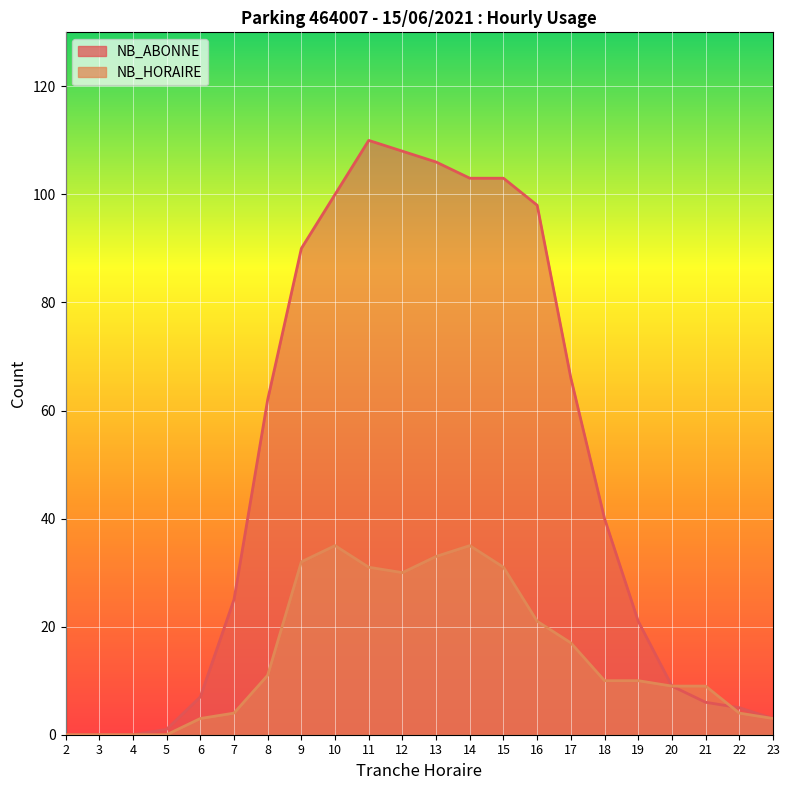

Reading left to right, transcribe all the data shown in this chart.

NB_ABONNE: 2=0	3=0	4=0	5=1	6=7	7=25	8=62	9=90	10=100	11=110	12=108	13=106	14=103	15=103	16=98	17=66	18=40	19=21	20=9	21=6	22=5	23=3
NB_HORAIRE: 2=0	3=0	4=0	5=0	6=3	7=4	8=11	9=32	10=35	11=31	12=30	13=33	14=35	15=31	16=21	17=17	18=10	19=10	20=9	21=9	22=4	23=3